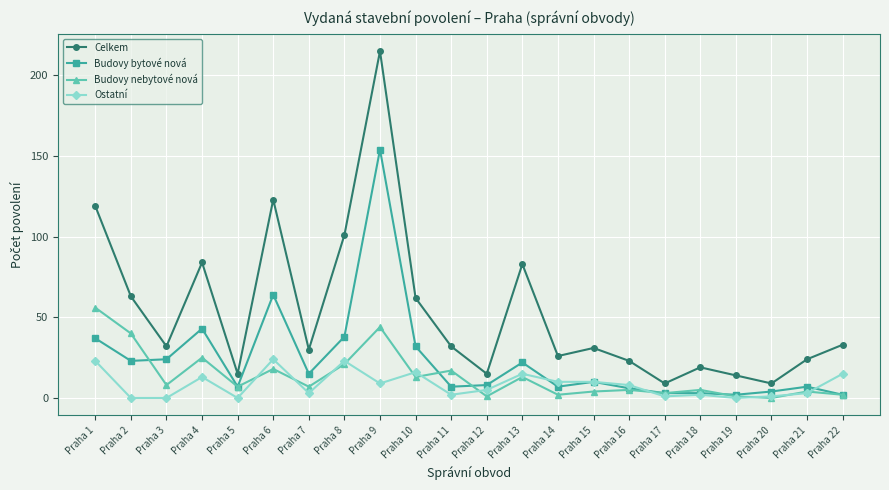

Count the number of categories in the chart.

22